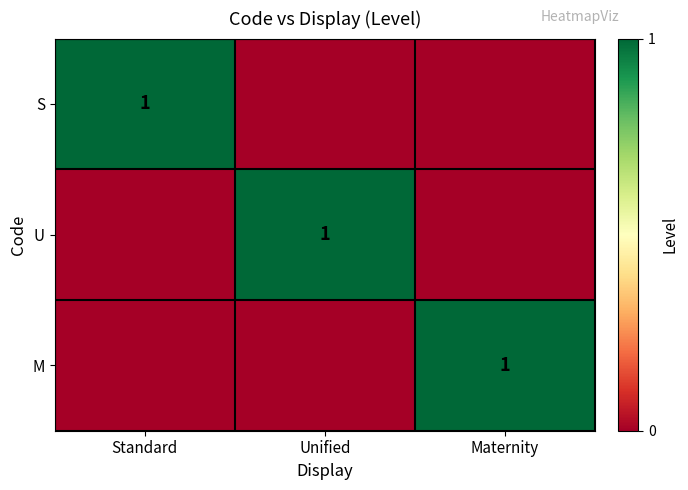

What is the sum of all U values?

1